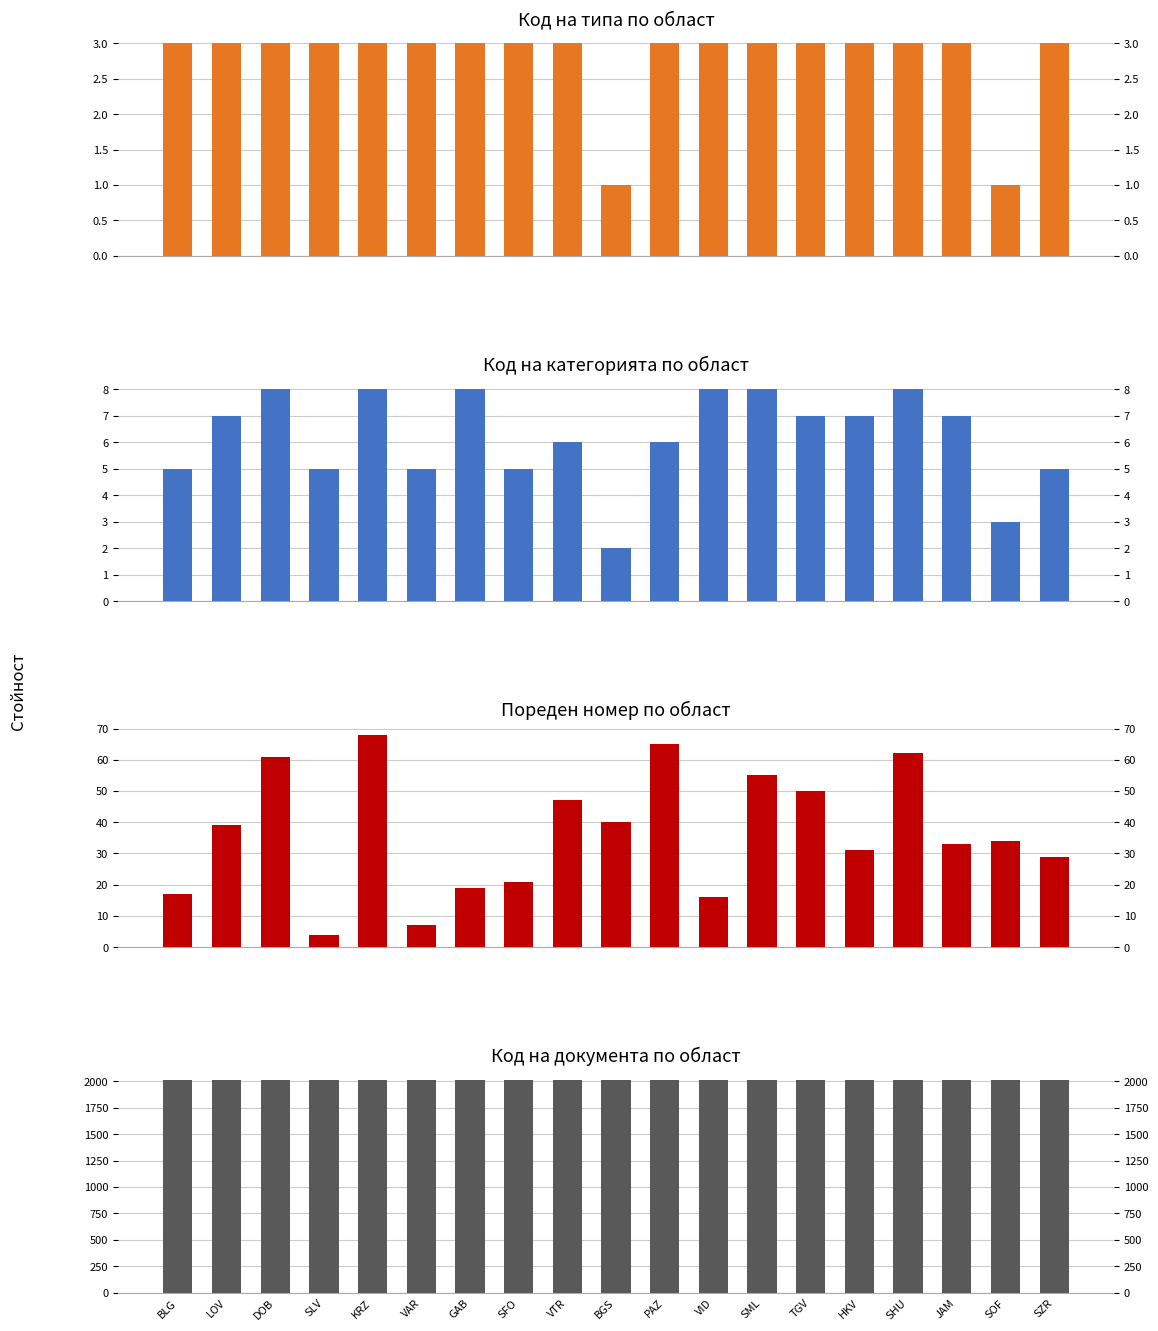

Which series changed the most between VID and TGV?

Пореден номер (сума)